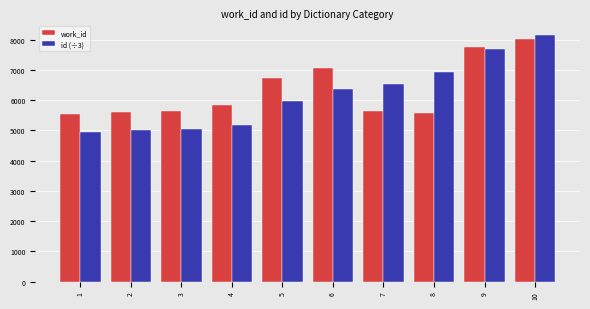

Are the bars grouped side by side (vs. stacked)?

Yes